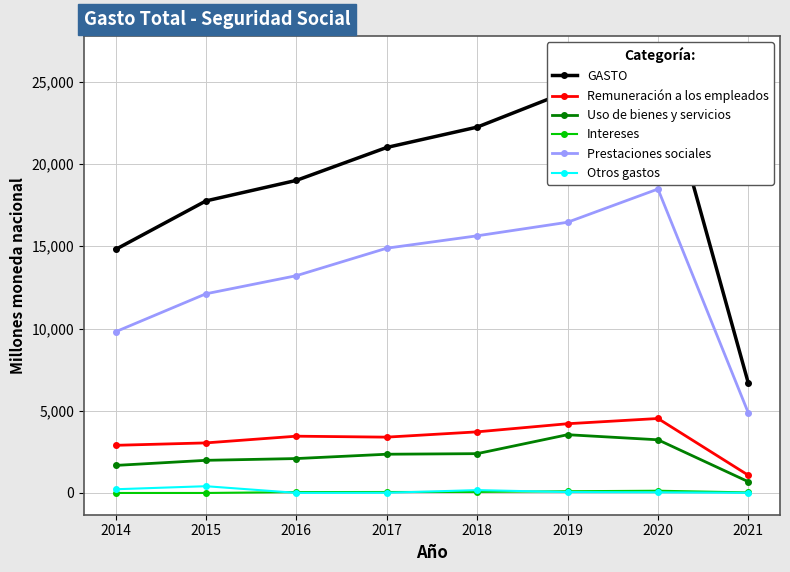

True or false: GASTO and Otros gastos intersect in this chart.

False